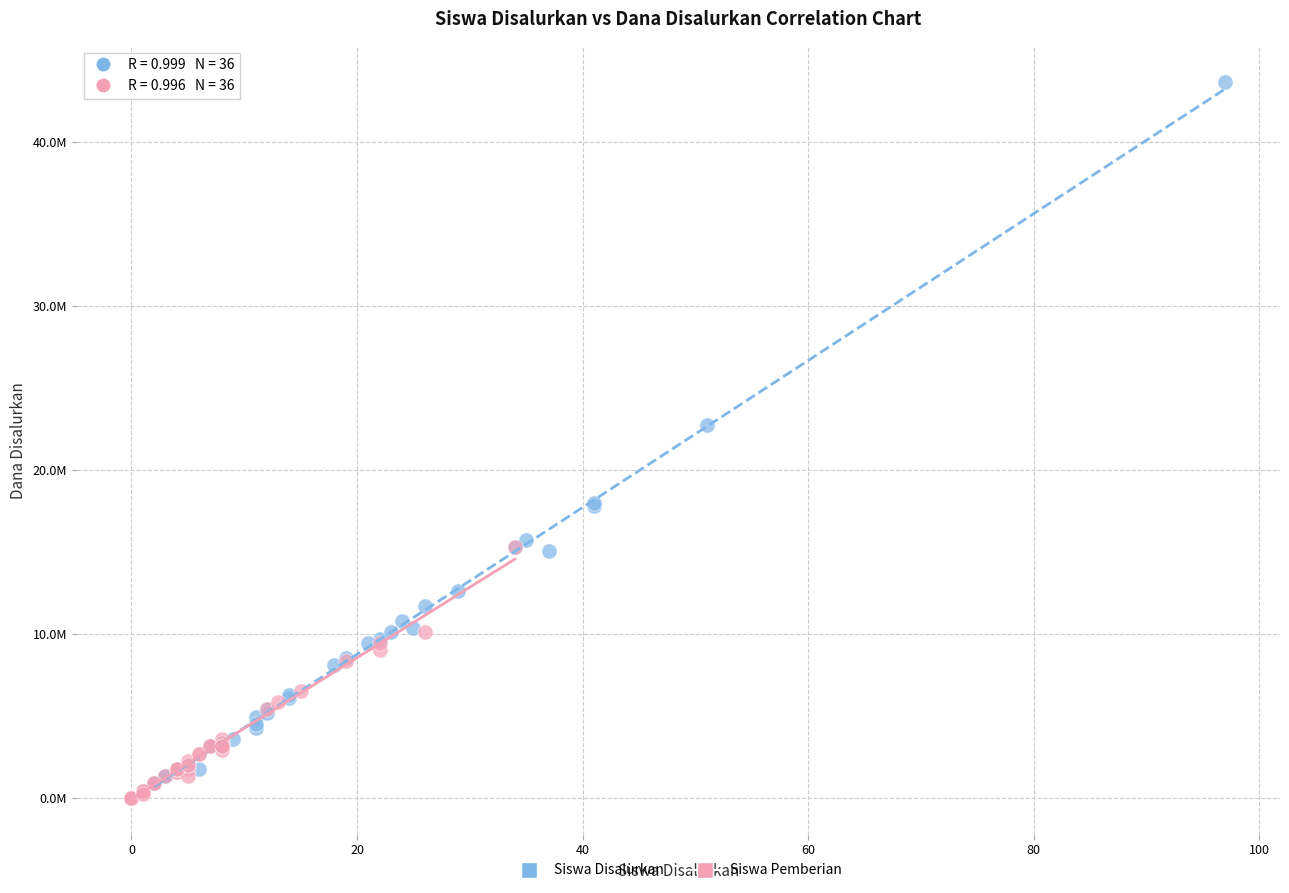

Which series reaches the minimum Y coordinate?

Siswa Pemberian